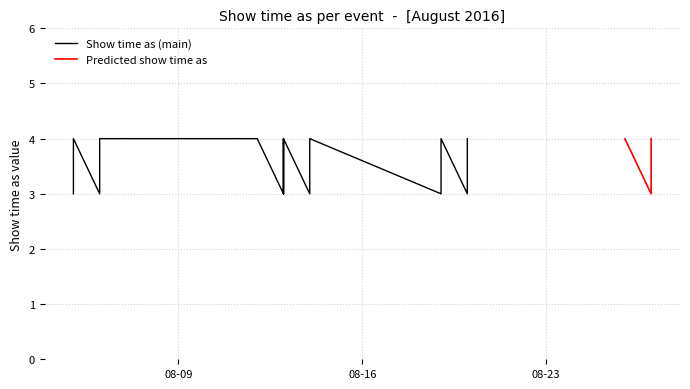

Count the Show time as (main) values in the range 3 to 4.

21